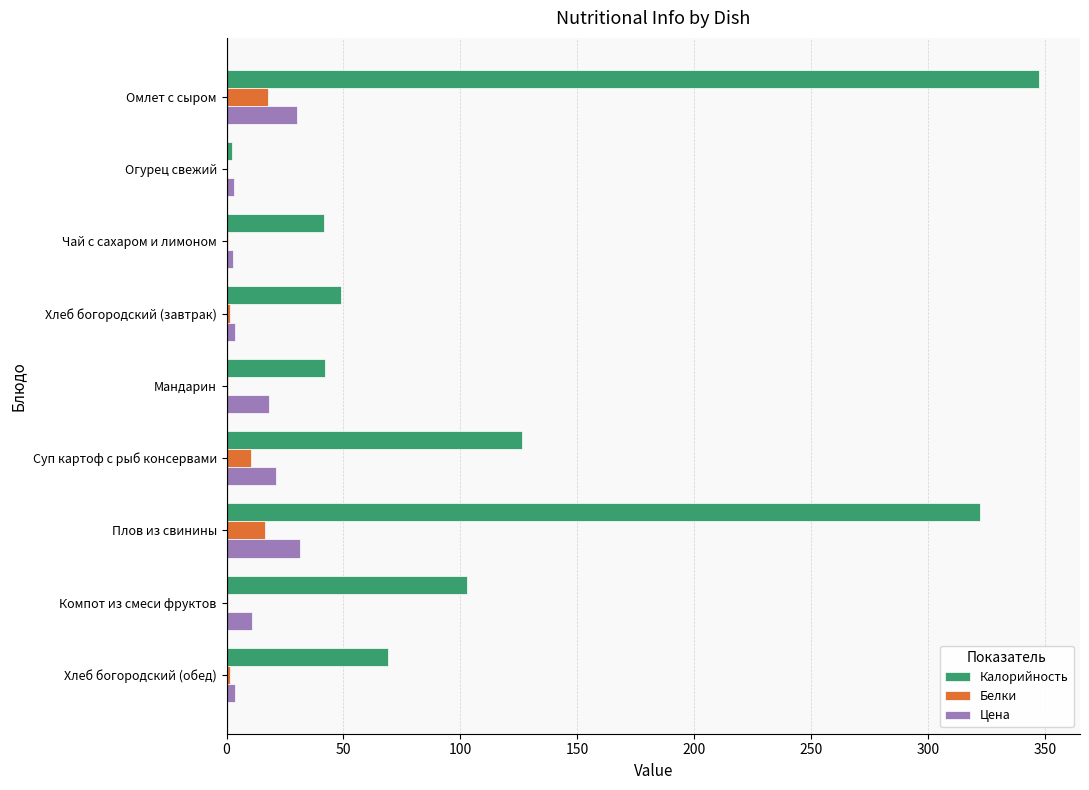

What is the greatest value displayed?

347.5